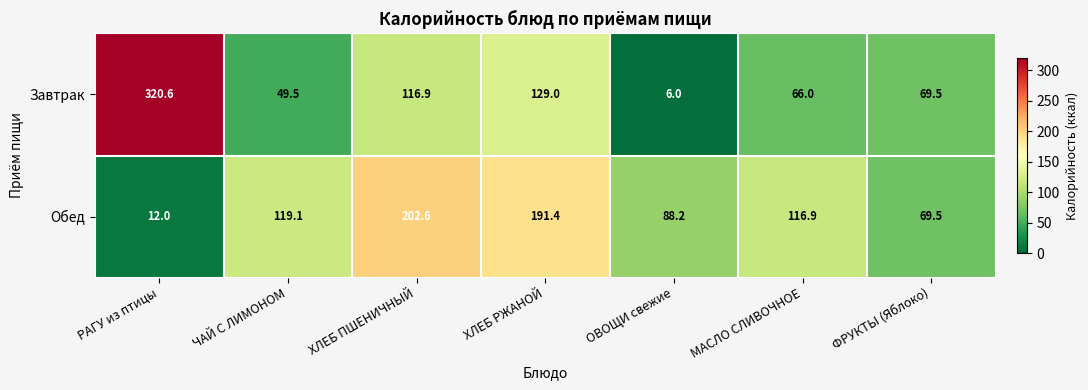

Rank the series by their maximum value, from lowest to highest.

Обед, Завтрак